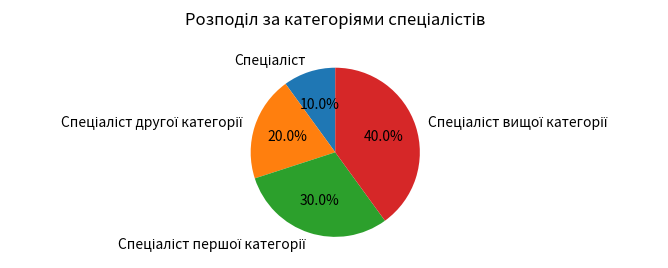

Does any single category account for the majority?

No